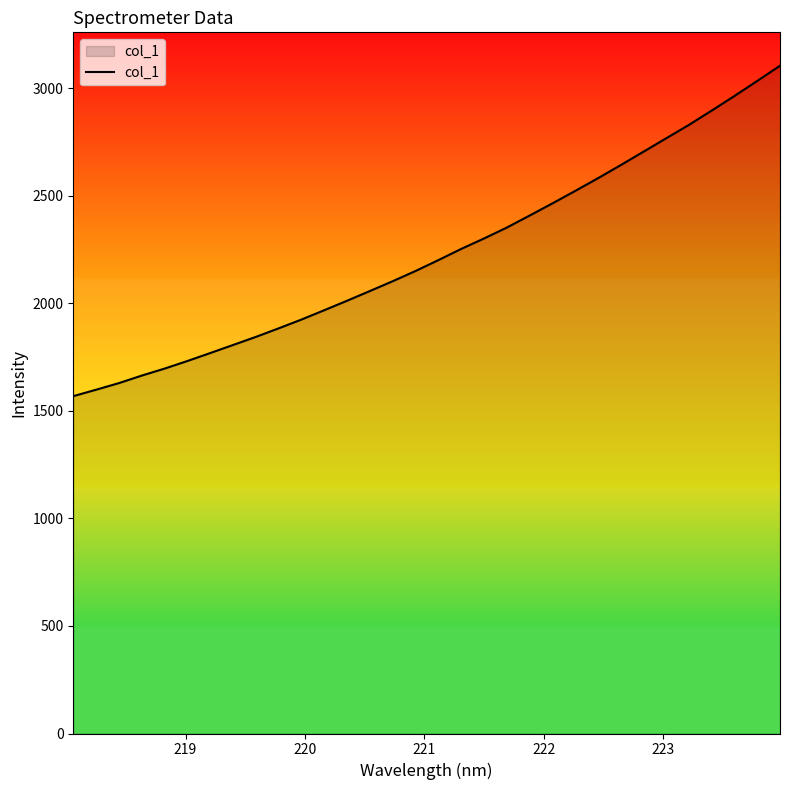

How many lines are shown in the chart?

1